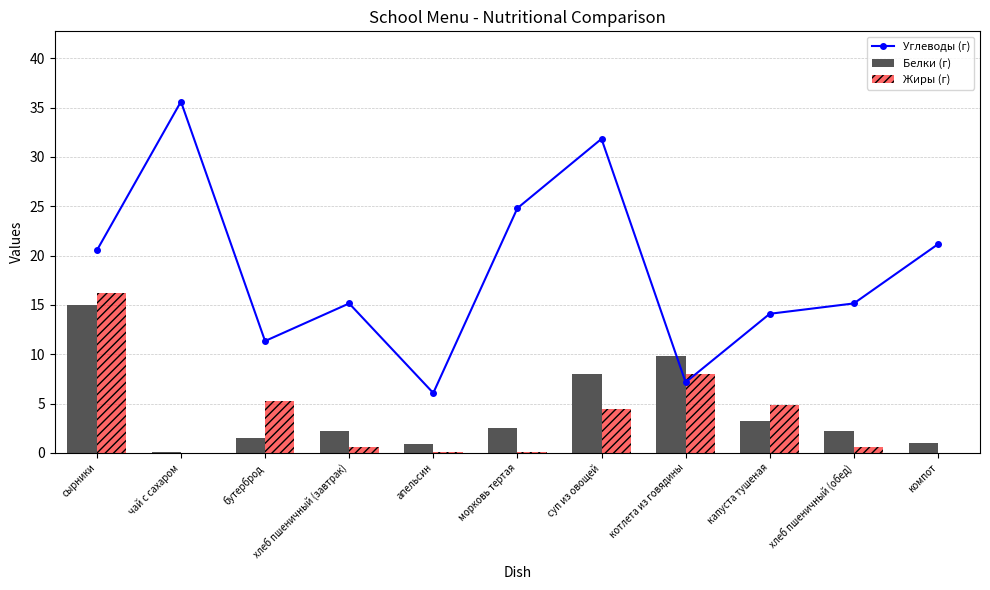

Reading right to left, list all the values displayed in this chart.

Углеводы (г): 21.1	15.2	14.1	7.2	31.8	24.8	6.1	15.2	11.3	35.6	20.5
Белки (г): 1.0	2.2	3.3	9.8	8.0	2.5	0.9	2.2	1.6	0.1	15.0
Жиры (г): 0.0	0.6	4.9	8.0	4.4	0.1	0.1	0.6	5.2	0.0	16.2